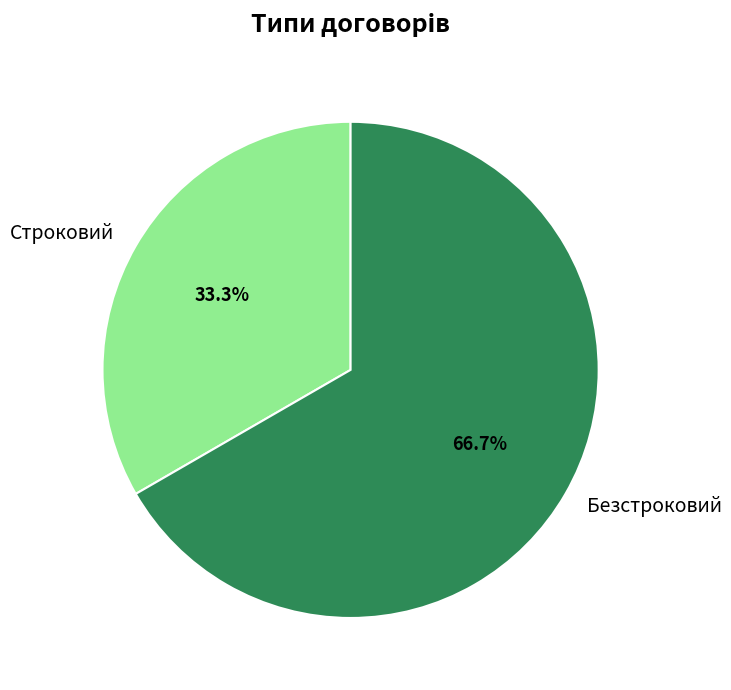

Approximately how many times larger is the value at Строковий compared to Безстроковий?

0.5